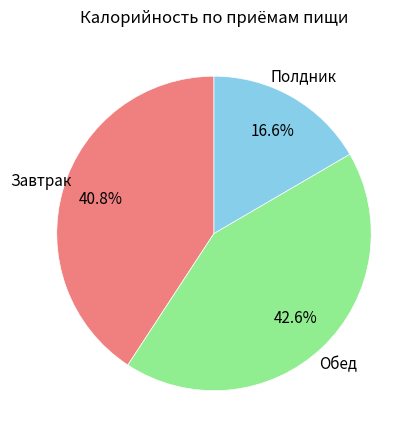

Is there a majority slice in this chart?

No